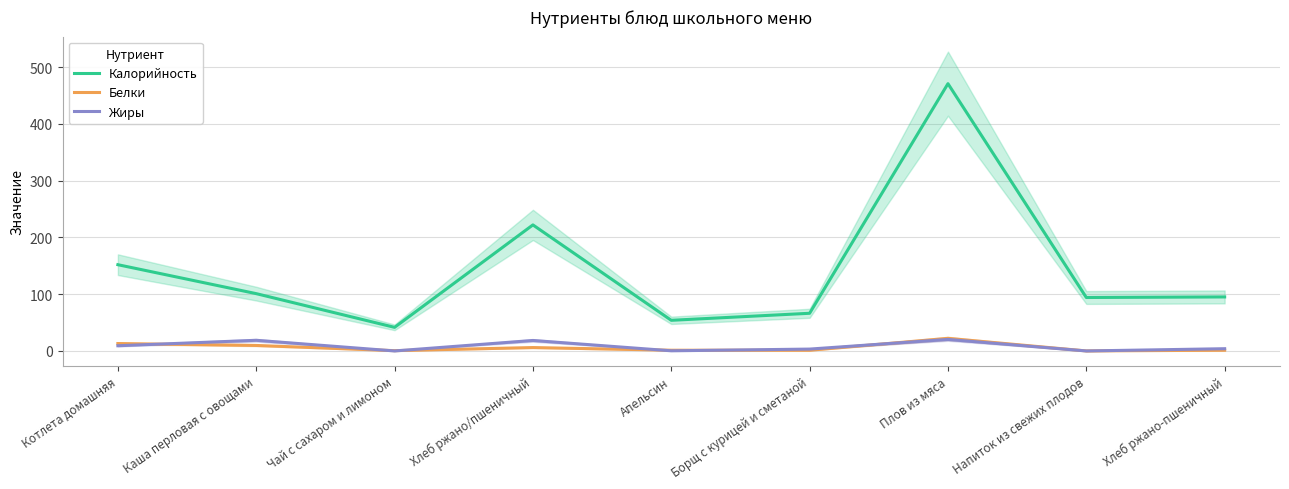

Which category has the lowest value in the Калорийность series?

Чай с сахаром и лимоном